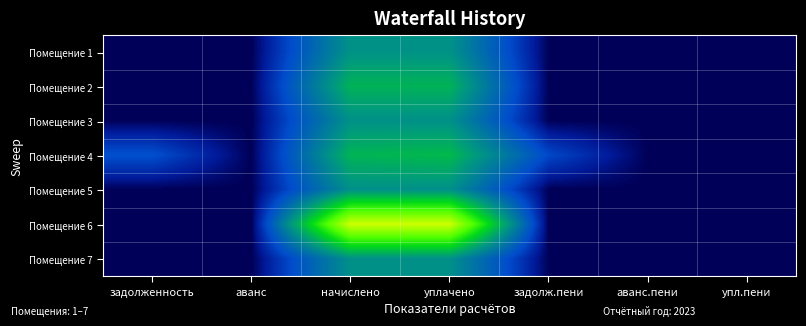

Between аванс and начислено, which is larger?

начислено